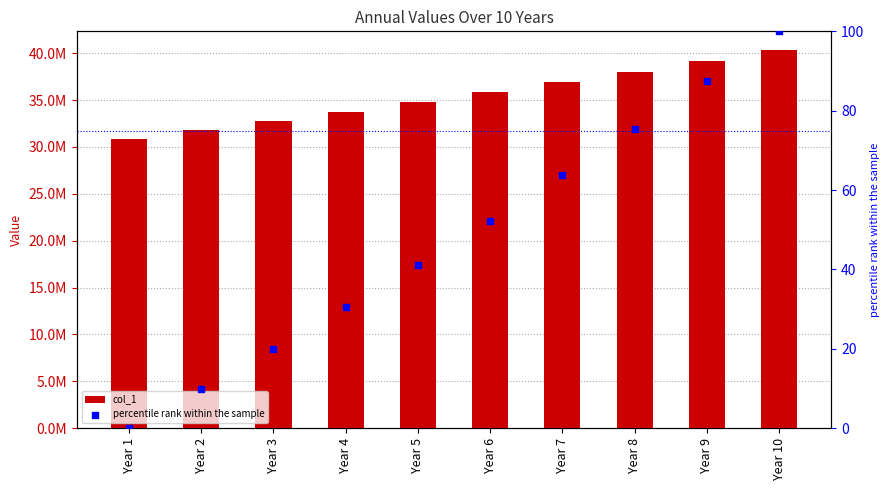

At which category is the sum across all series the highest?

Year 10